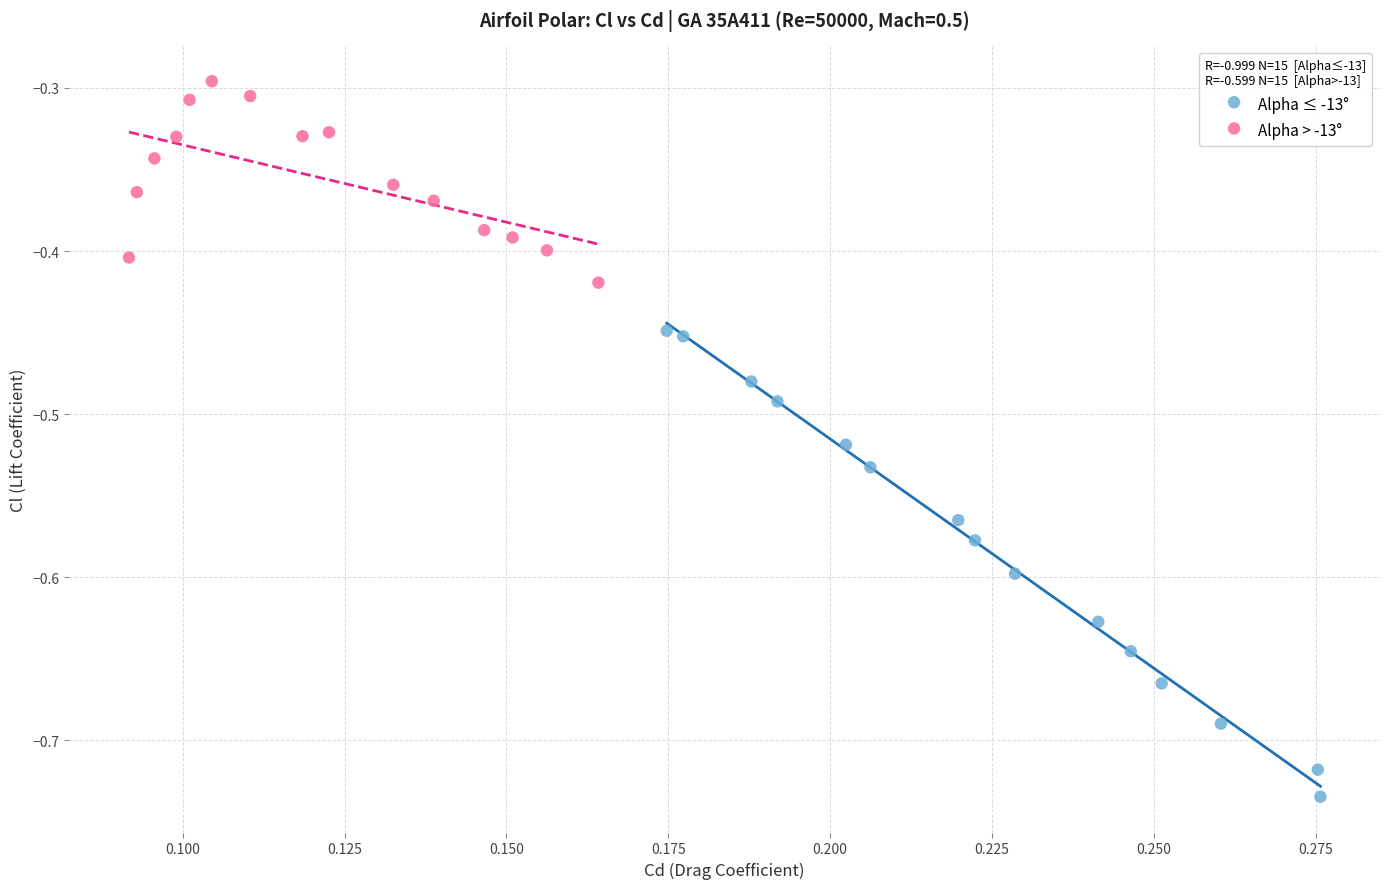

Which series reaches the maximum Y coordinate?

Alpha > -13°